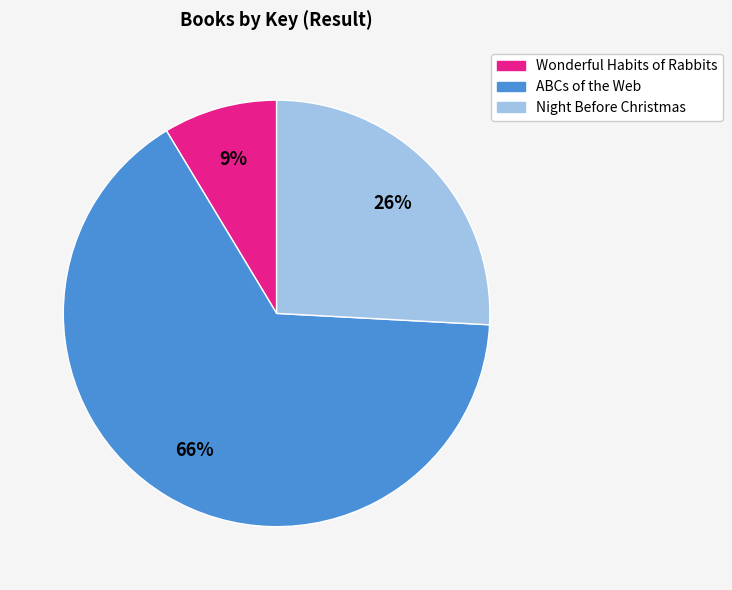

Is there any slice that represents more than half of the pie?

Yes